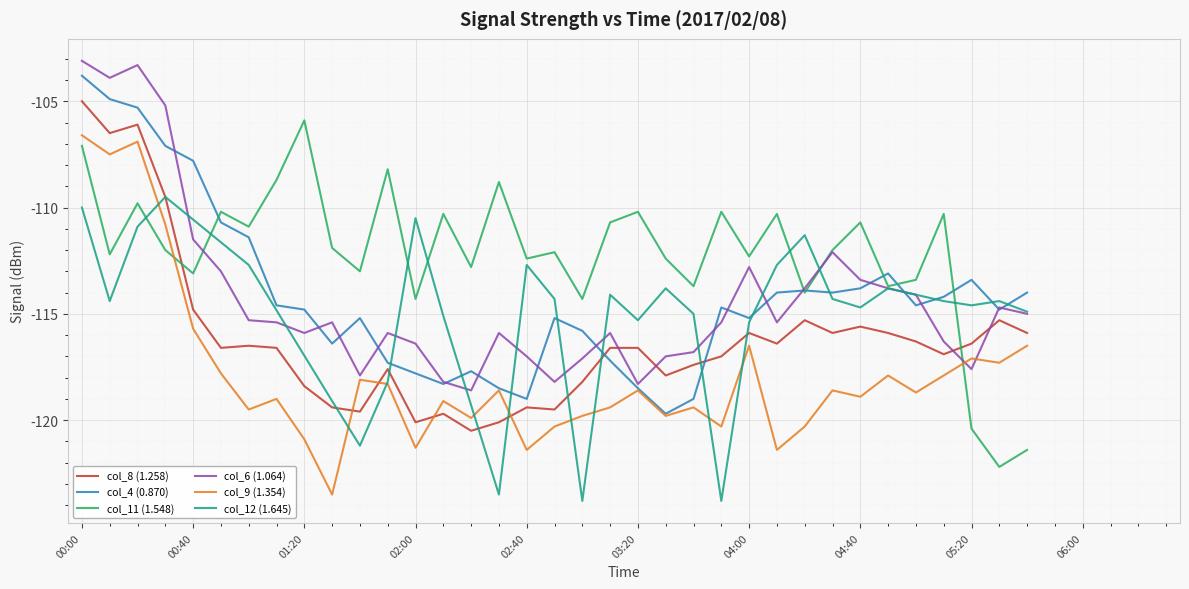

Is the value of col_6 (1.064) at 01:10 greater than the value of col_8 (1.258) at 03:10?

Yes